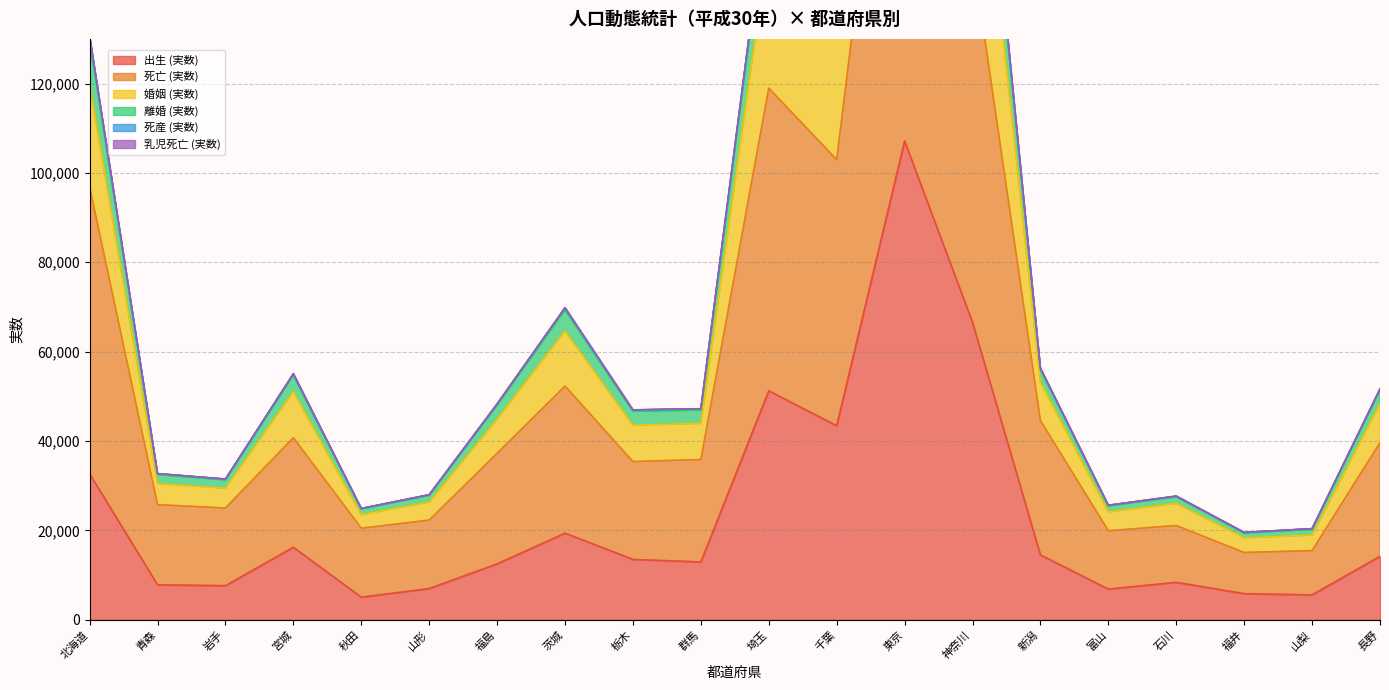

How many data points in 死産 (実数) are above 48277?

9